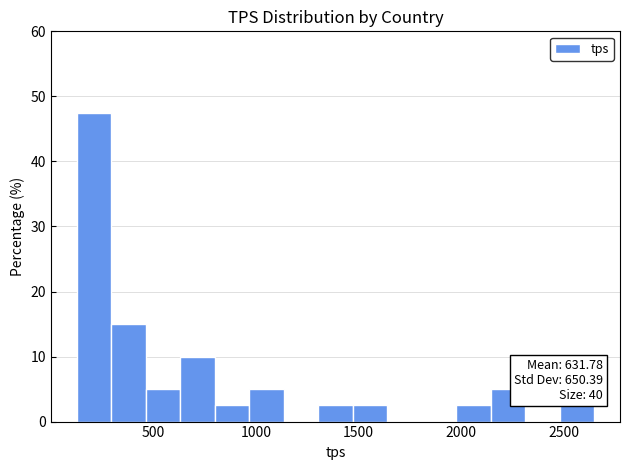

Around what value on the x-axis is the tallest bar? Give the approximate position of its centre, as read against the axis.

200